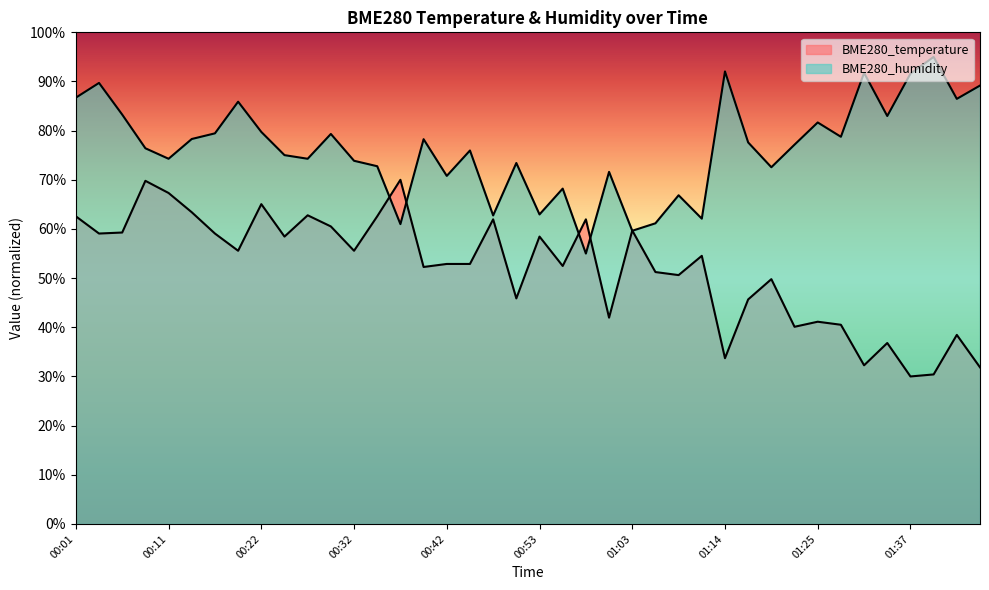

What is the difference between the highest and lowest values at 00:37?

9.0